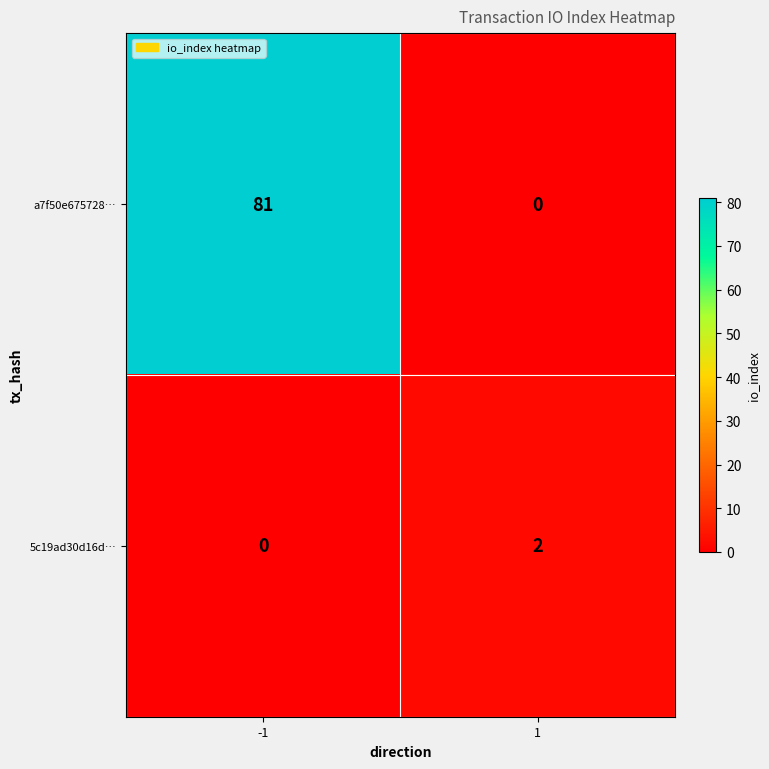

What is the sum of all a7f50e675728… values?

81